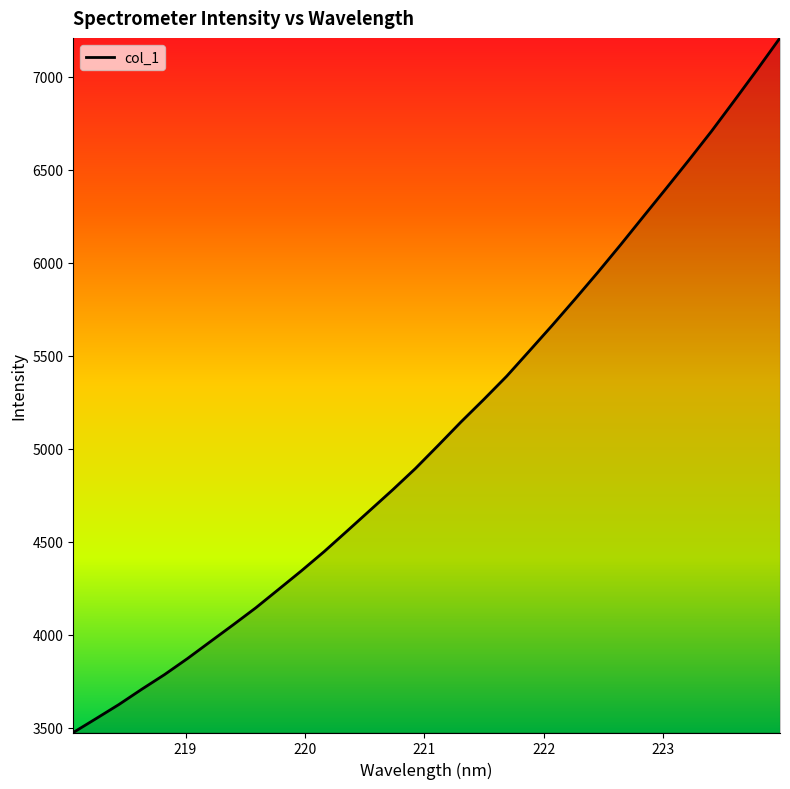

What is the difference between the maximum and minimum values?

3733.4